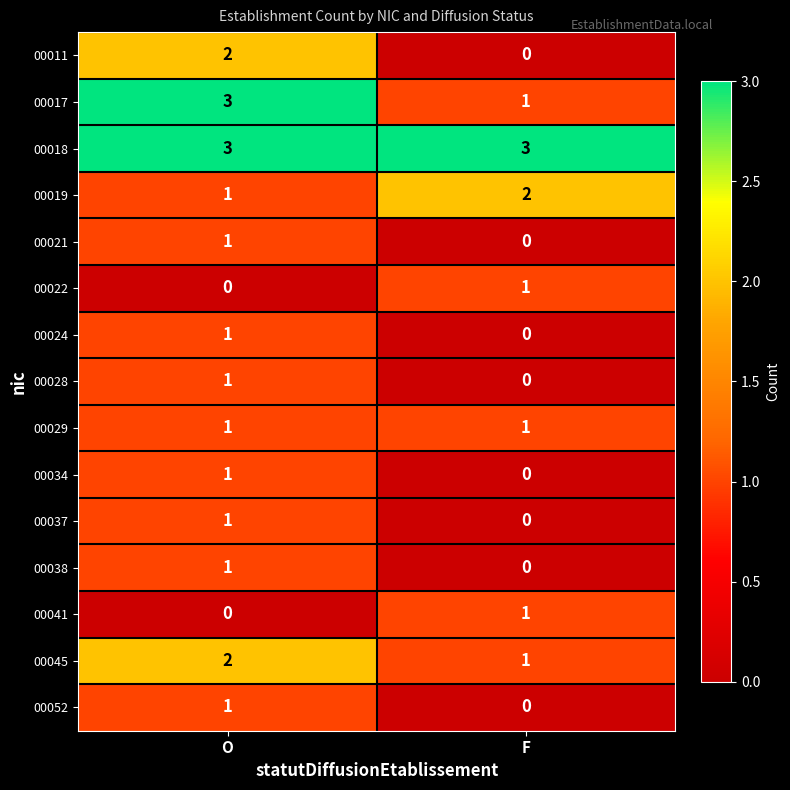

At which label does 00019 reach its peak?

F